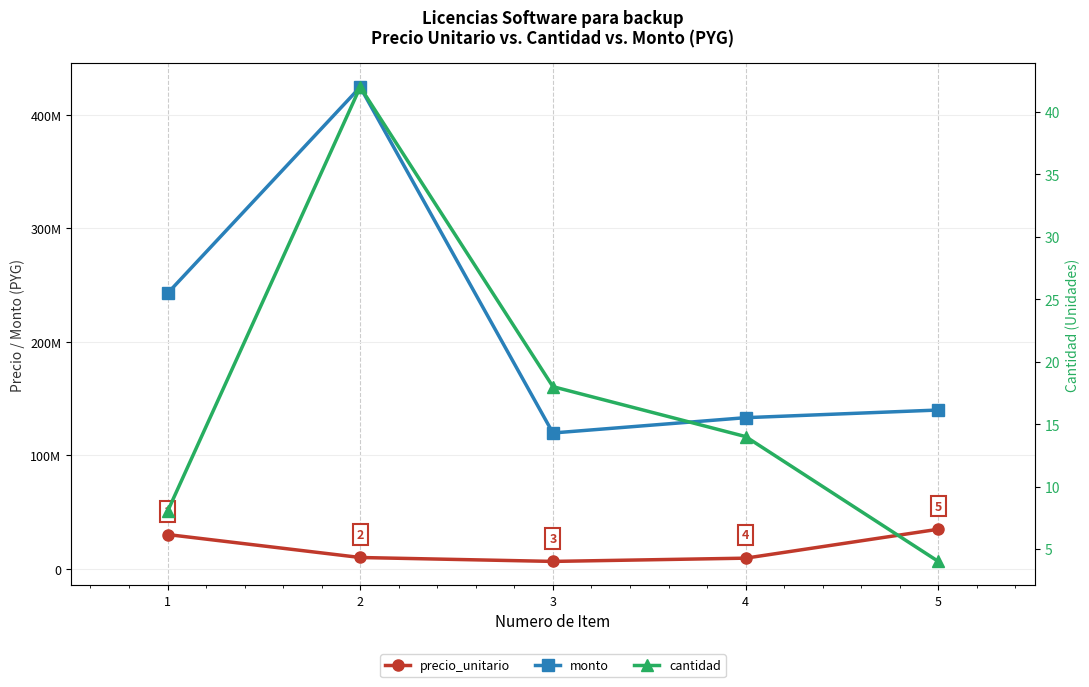

Between 3 and 5, which is larger?

5